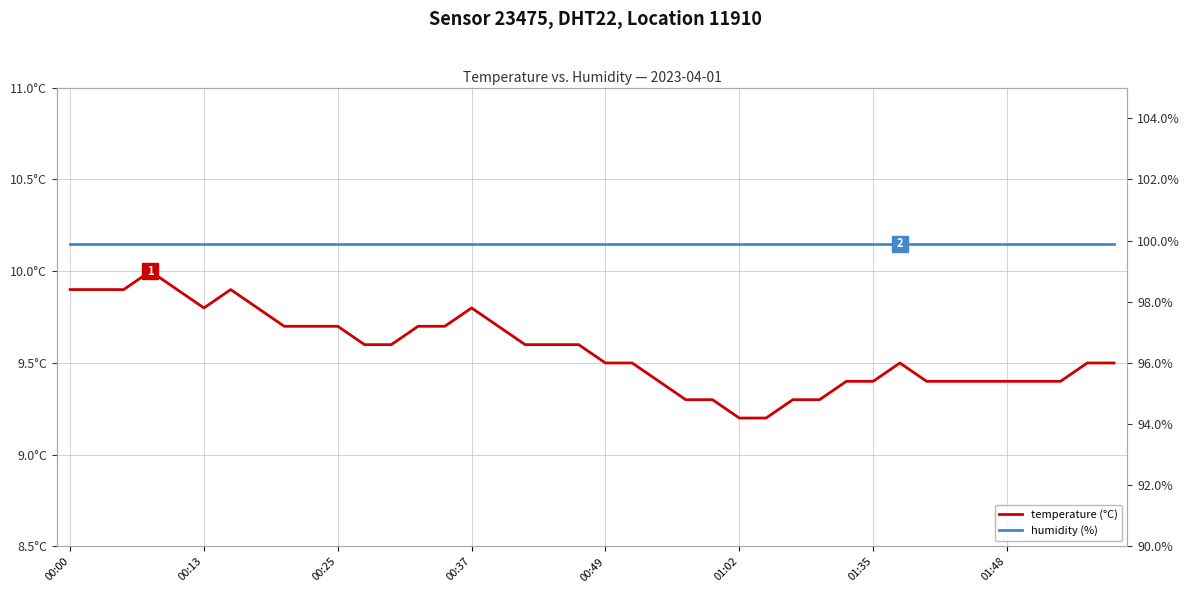

What is the label of the 3rd point from the left?

00:25